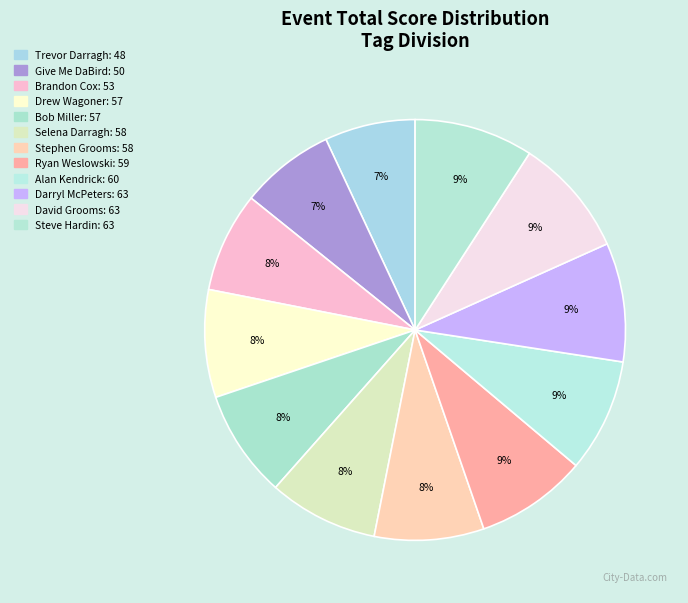

To the nearest percent, what is the combined percentage of Trevor Darragh and Brandon Cox?

15%